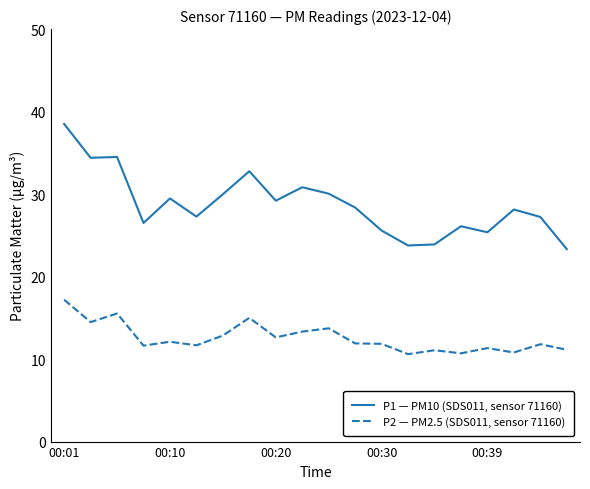

List the series in order of their peak value, lowest first.

P2 — PM2.5 (SDS011, sensor 71160), P1 — PM10 (SDS011, sensor 71160)